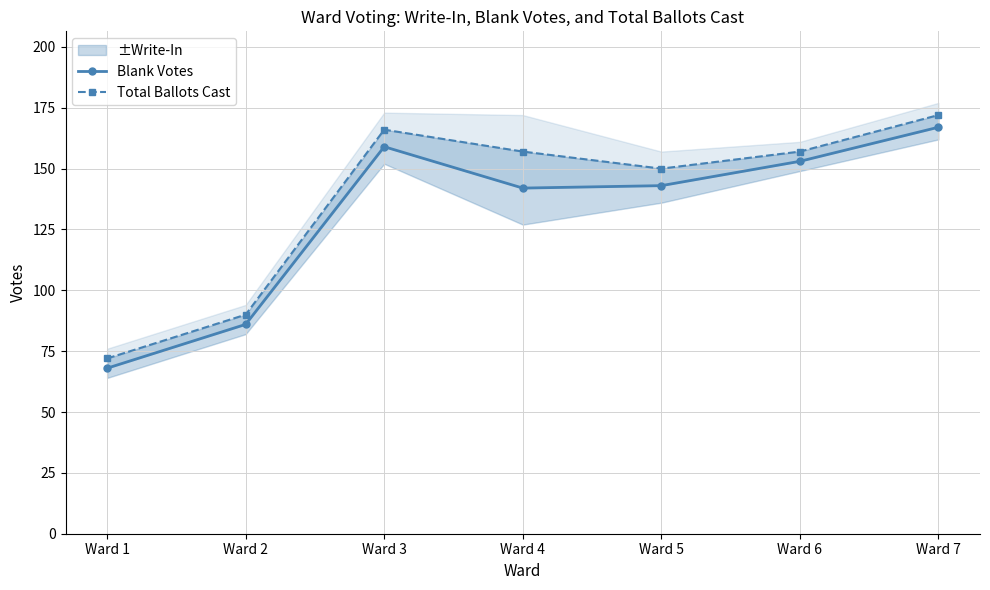

Between Ward 6 and Ward 1, which is larger?

Ward 6